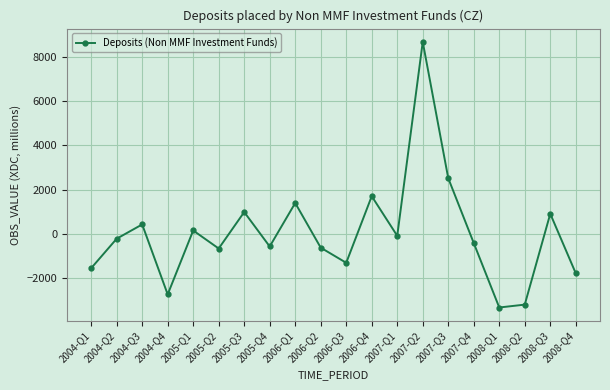

What position from the left is 2008-Q4?

20